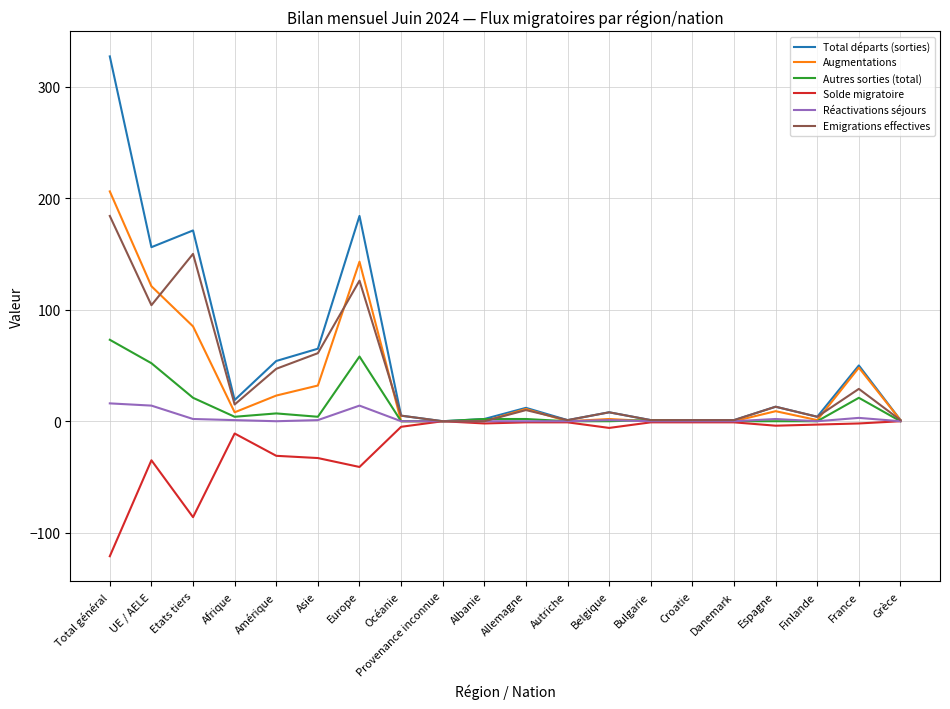

True or false: Autres sorties (total) has a value of 19 at UE / AELE.

False